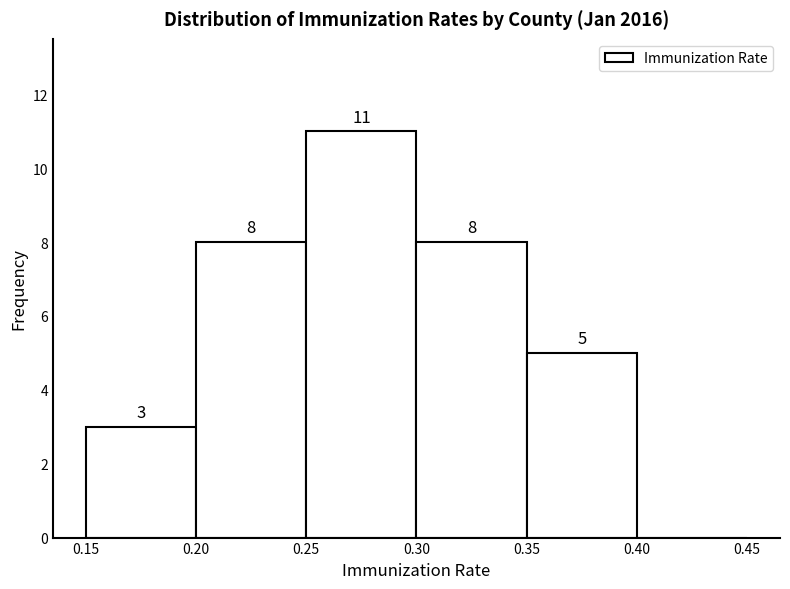

Over which range of the x-axis is the bar tallest?

0.25 to 0.30